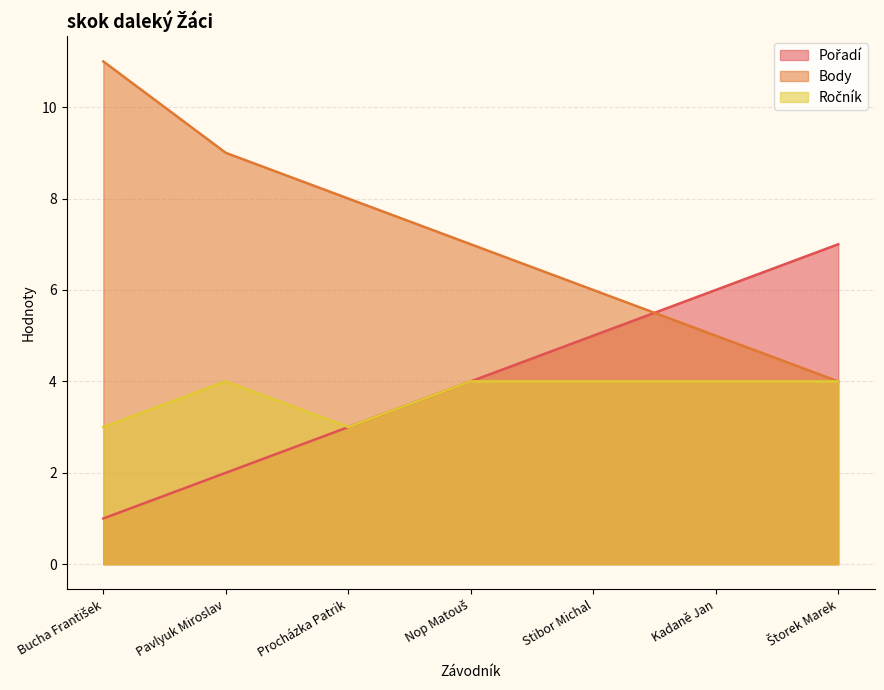

List the series in order of their peak value, highest first.

Body, Pořadí, Ročník